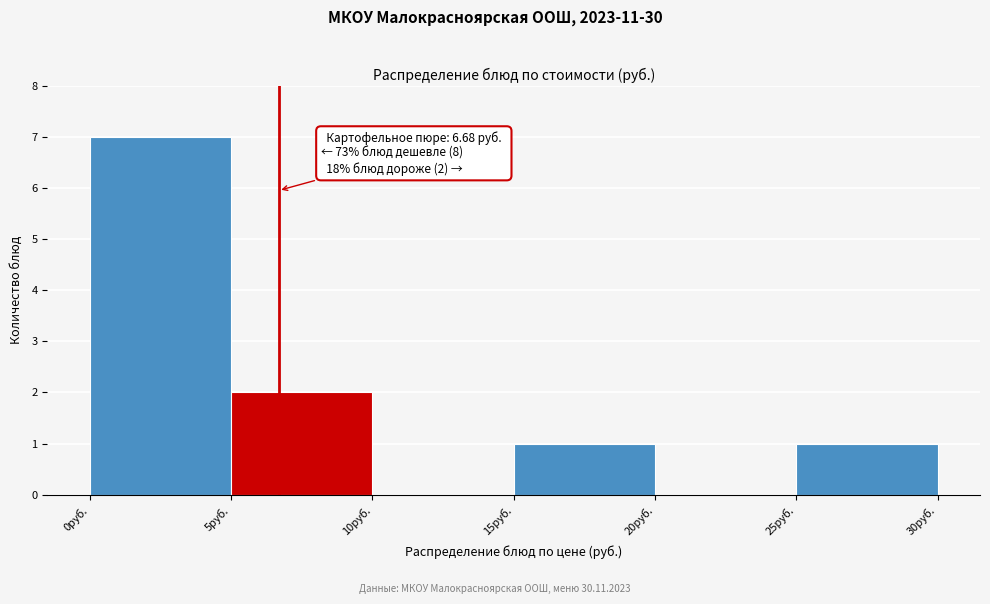

Which range on the x-axis has the tallest bar?

0 to 5